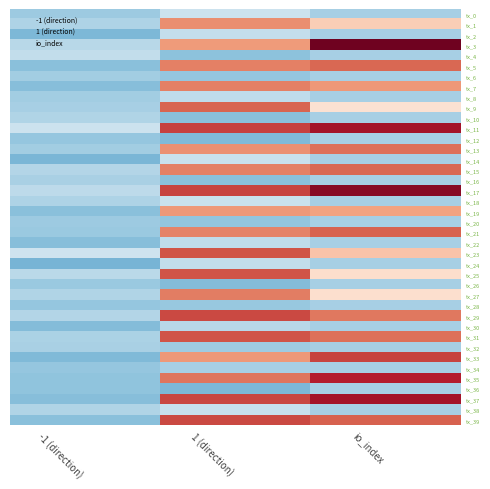

At which category is the sum across all series the highest?

1 (direction)